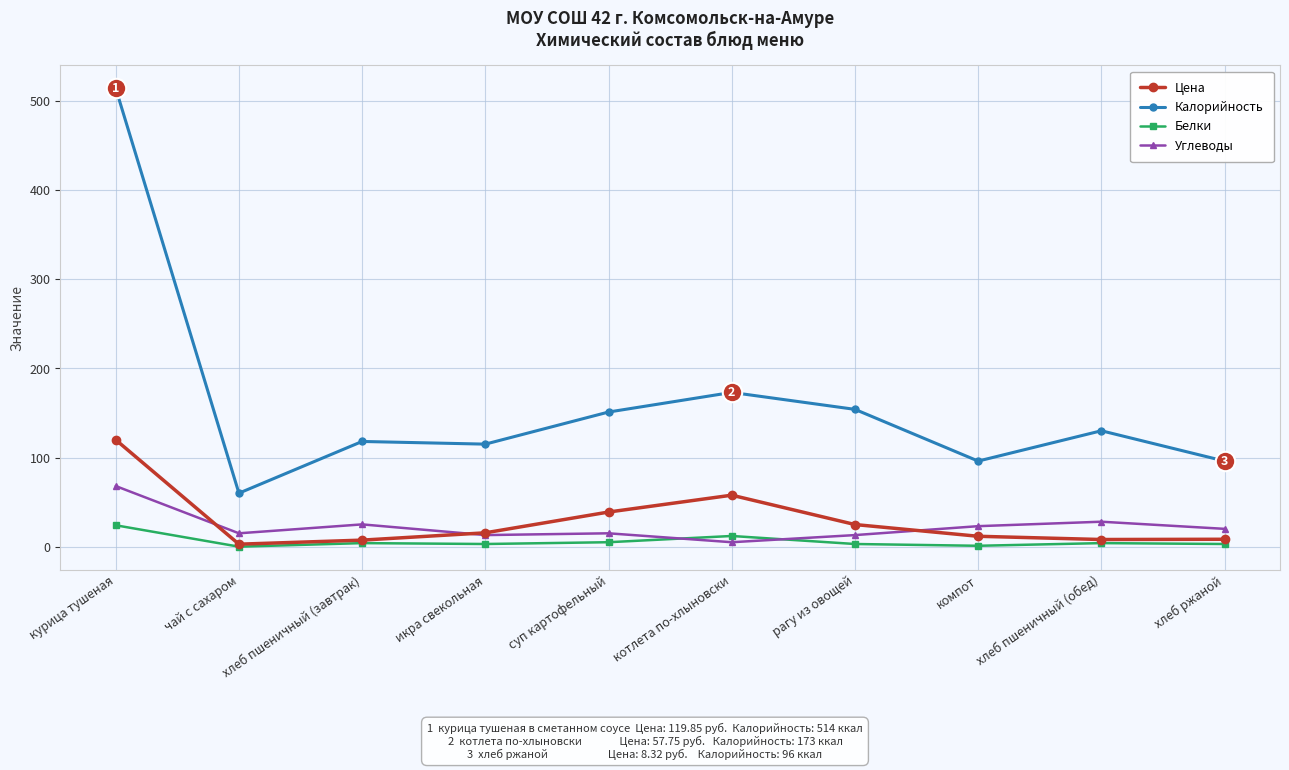

Does the chart have visible grid lines?

Yes